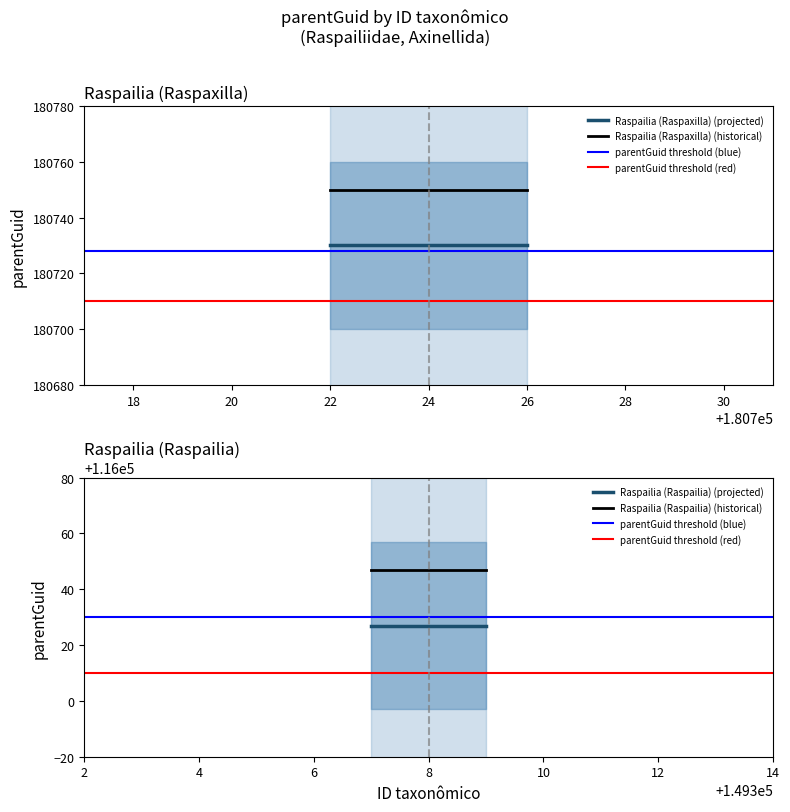

Which series has the largest total across all categories?

Raspailia (Raspaxilla) (historical)